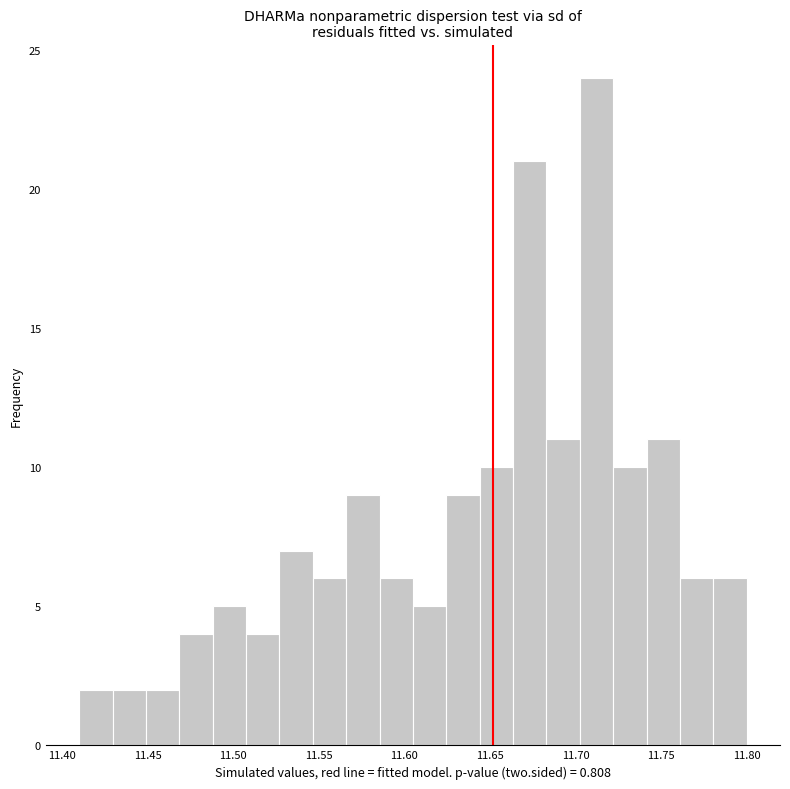

Read against the x-axis, roughly where is the centre of the tallest bar?

11.710